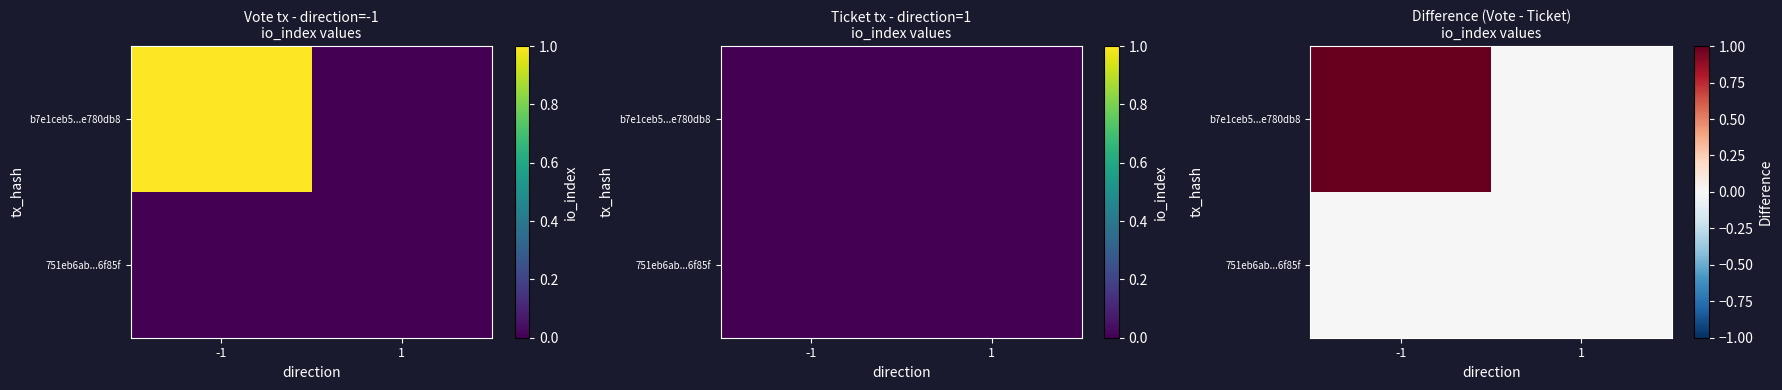

Which label corresponds to the smallest value in the chart?

1